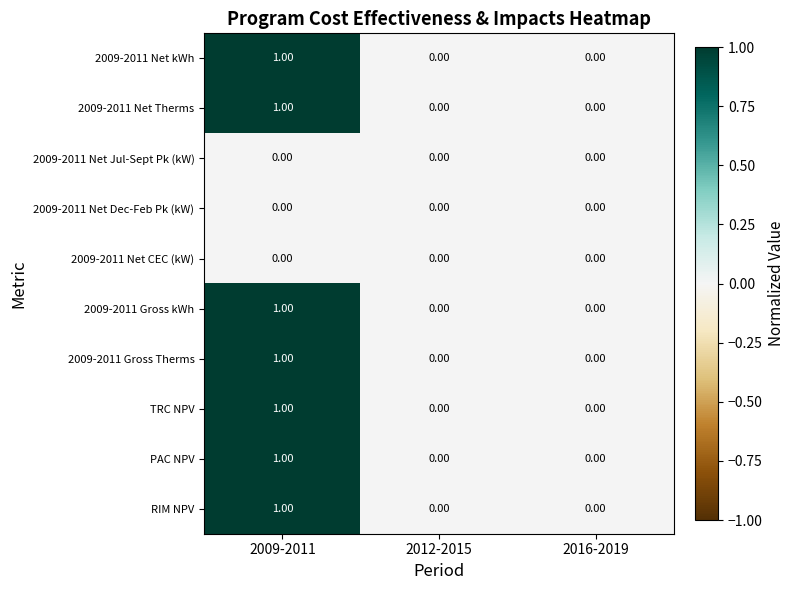

At which category is the sum across all series the highest?

2009-2011